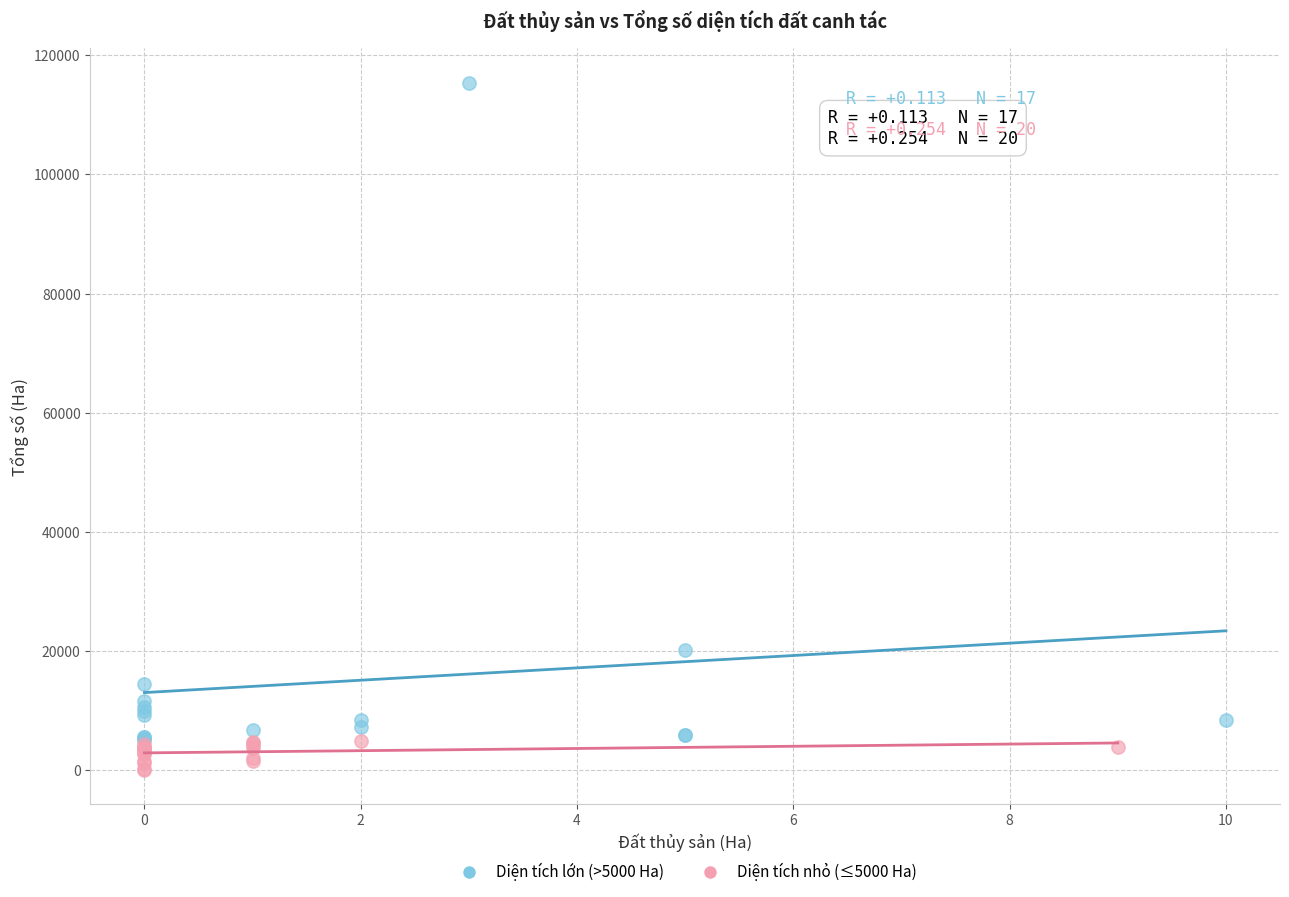

Which series reaches the maximum Y coordinate?

Diện tích lớn (>5000 Ha)